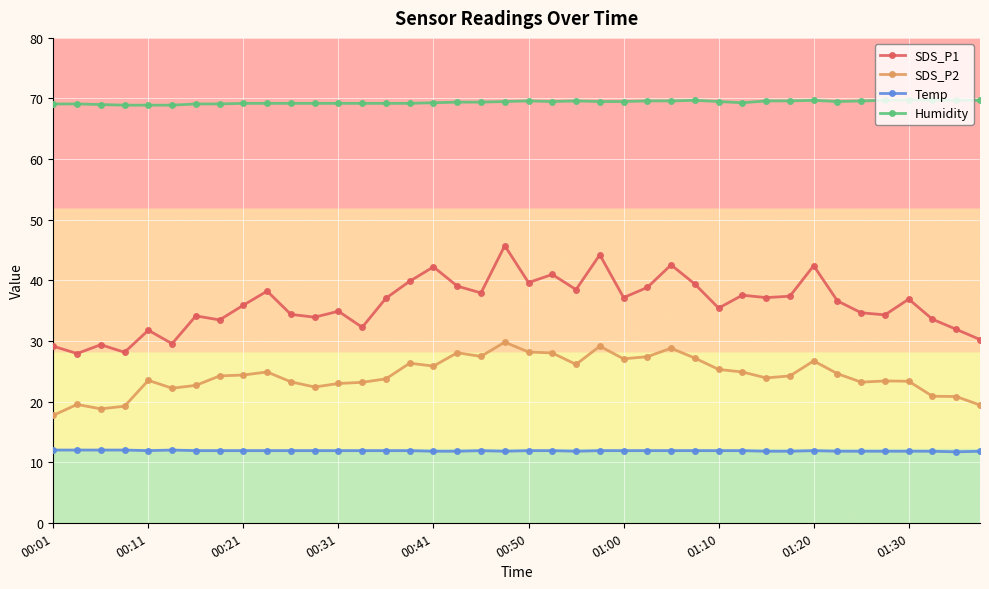

True or false: Humidity and SDS_P2 cross at least once.

False